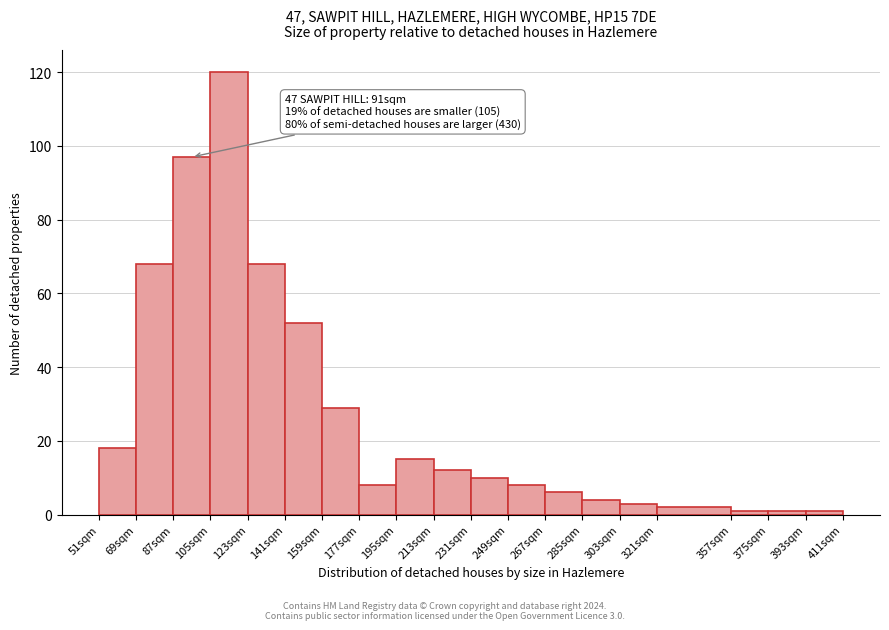

Which range on the x-axis has the tallest bar?

105 to 123